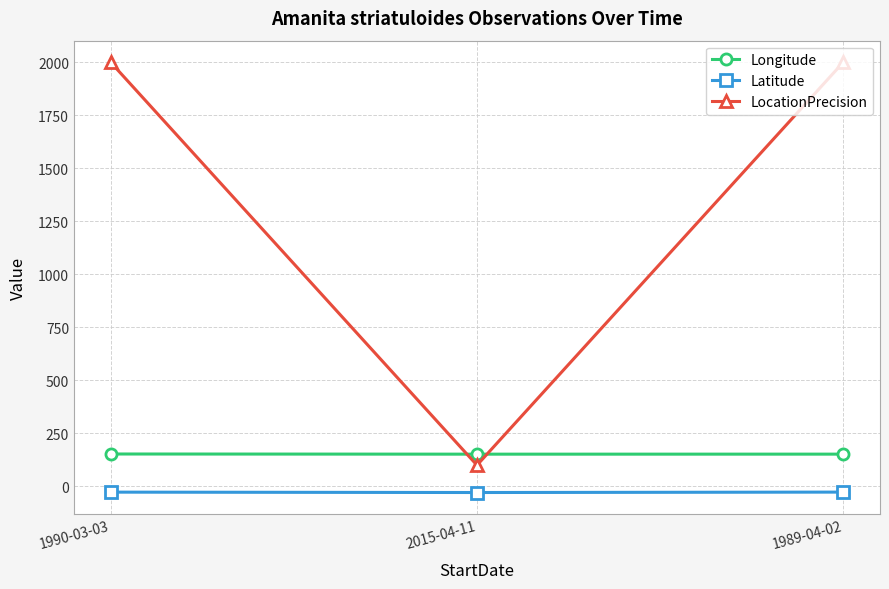

What is the total value across all series at 1990-03-03?

2125.7